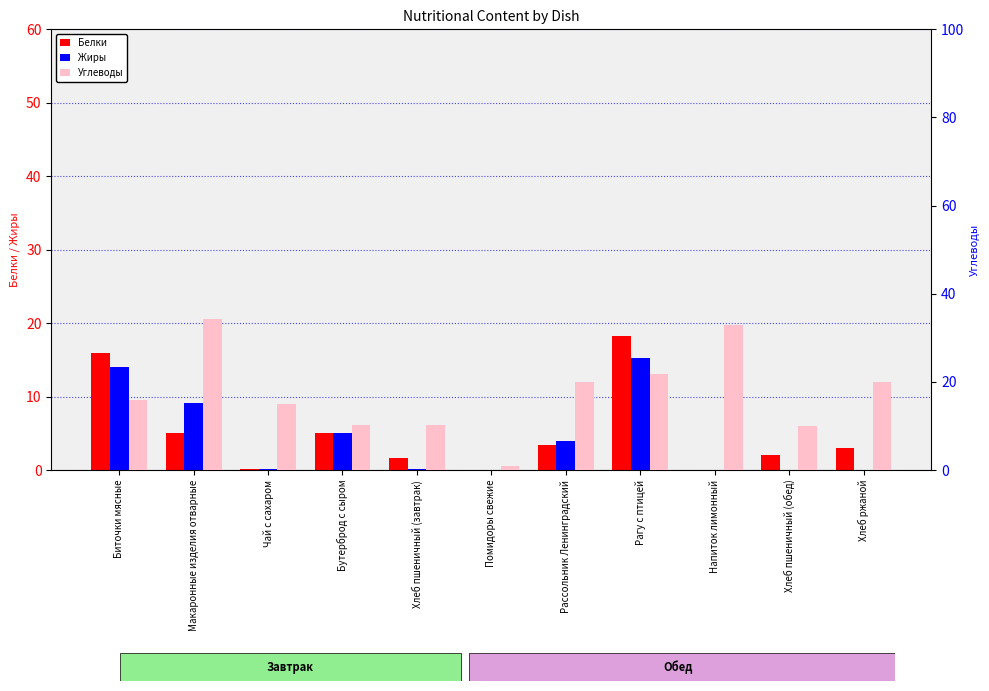

Rank the categories by Жиры value from highest to lowest.

Рагу с птицей, Биточки мясные, Макаронные изделия отварные, Бутерброд с сыром, Рассольник Ленинградский, Хлеб пшеничный (завтрак), Чай с сахаром, Помидоры свежие, Напиток лимонный, Хлеб пшеничный (обед), Хлеб ржаной